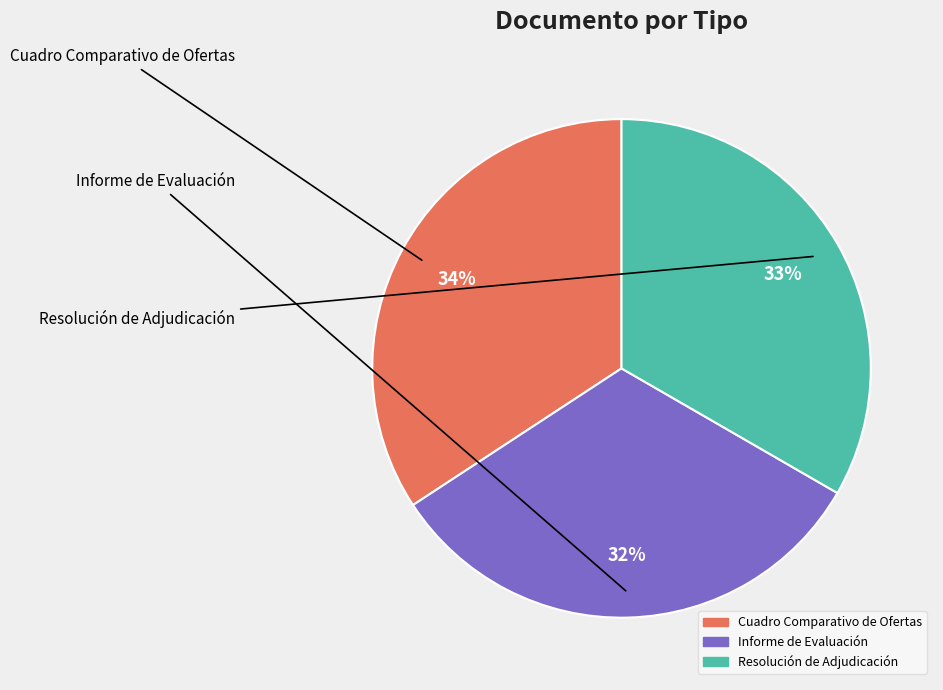

To the nearest percent, what is the difference between the largest and smallest slice percentages?

2%